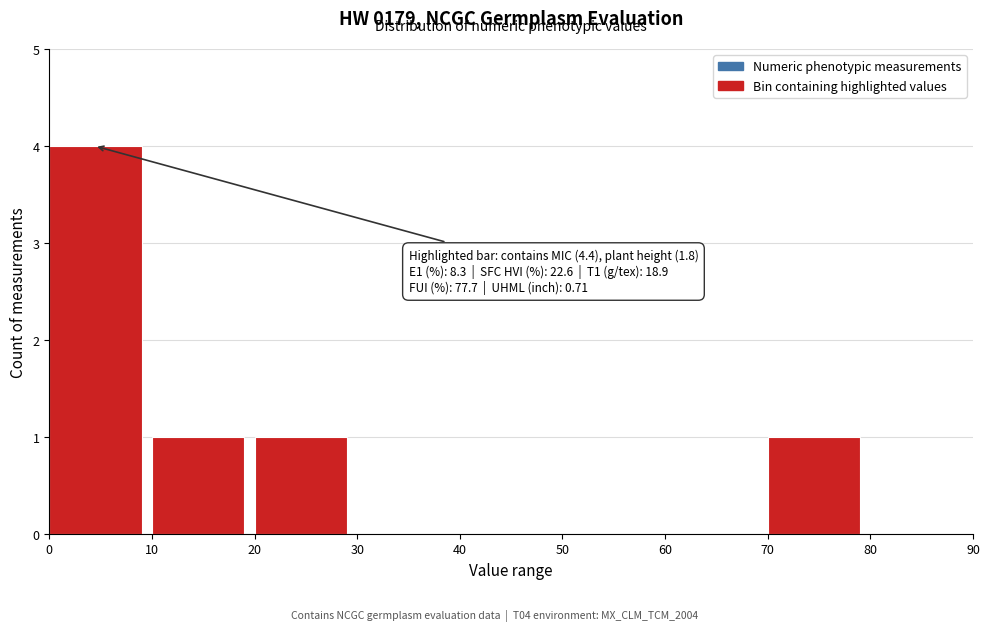

Which range on the x-axis has the tallest bar?

0 to 10